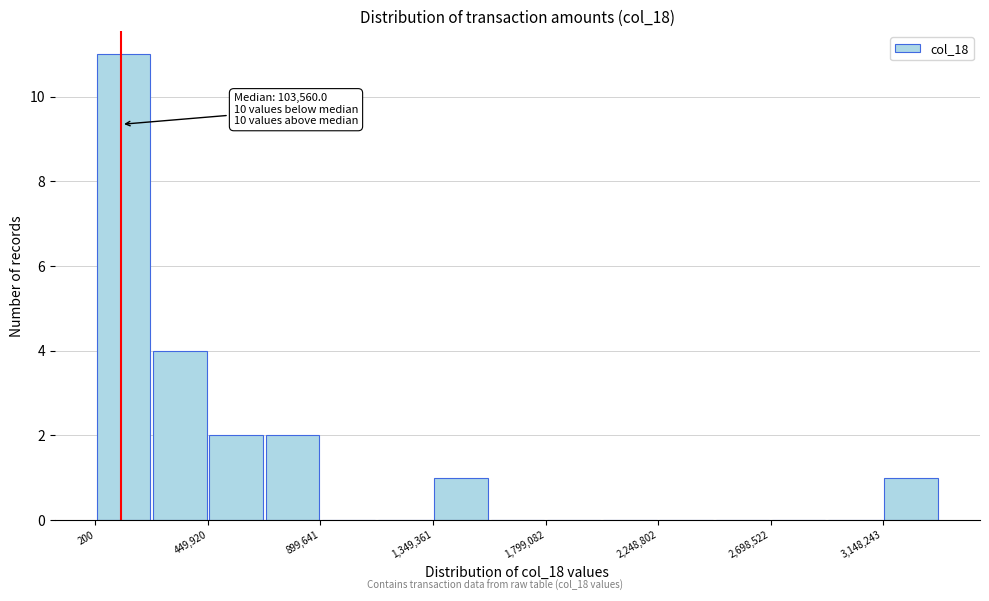

Which range on the x-axis has the tallest bar?

0 to 250000